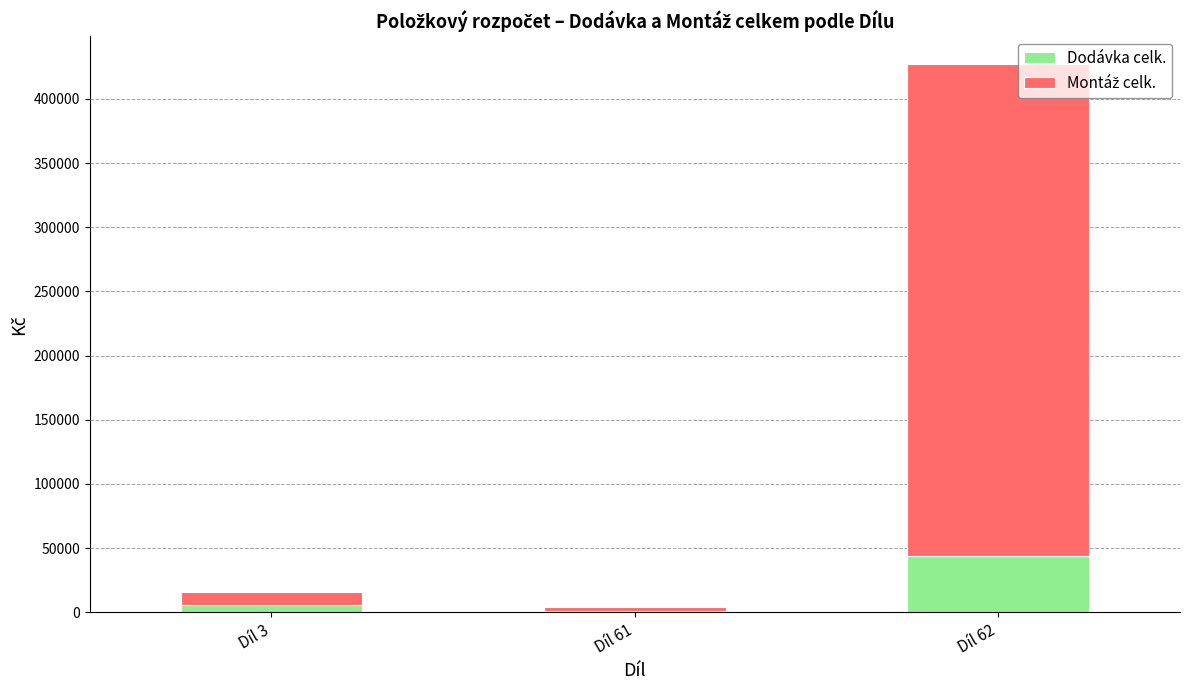

At which category is the sum across all series the highest?

Díl 62